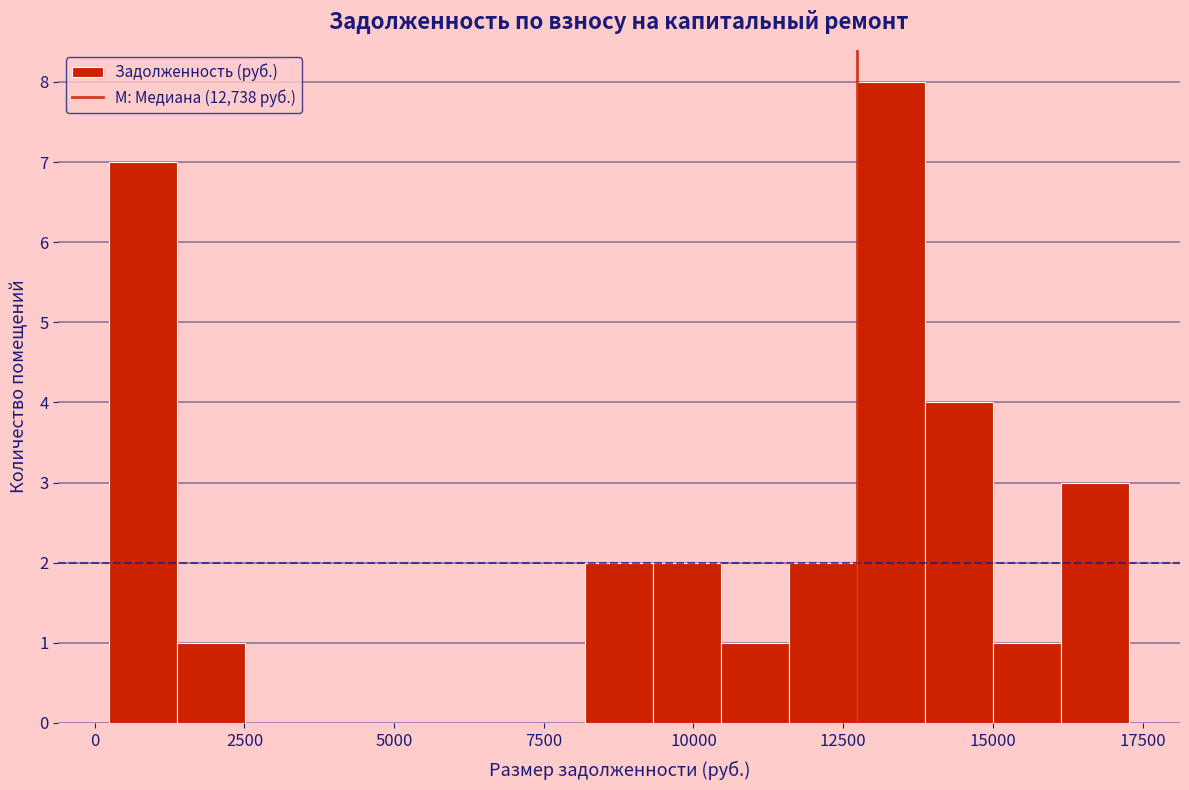

Read against the x-axis, roughly where is the centre of the tallest bar?

13500